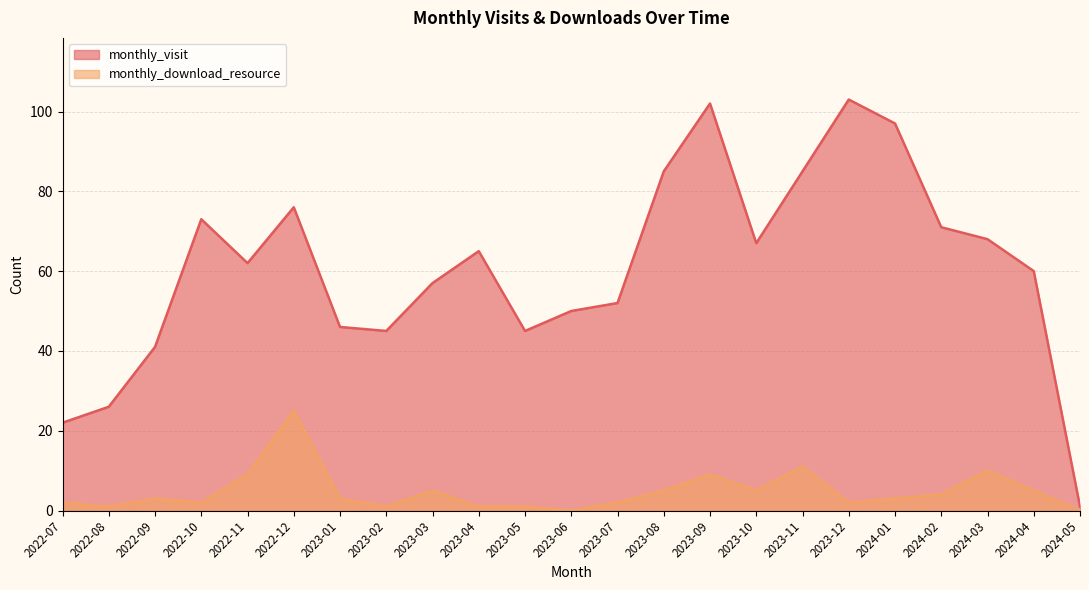

The monthly_visit series shows 19 at 2023-01. True or false?

False